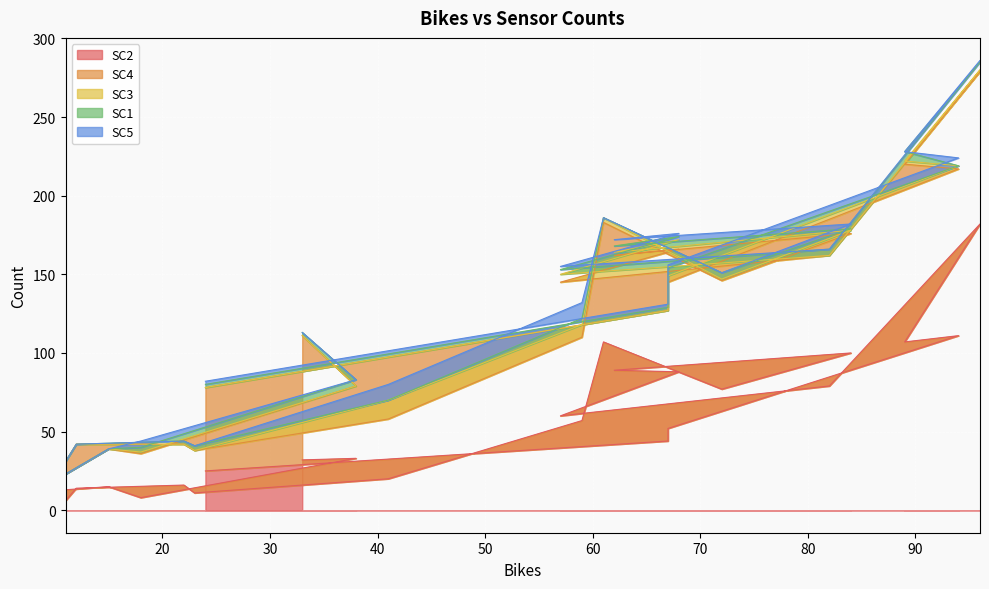

What are all the series names shown in the legend?

SC2, SC4, SC3, SC1, SC5